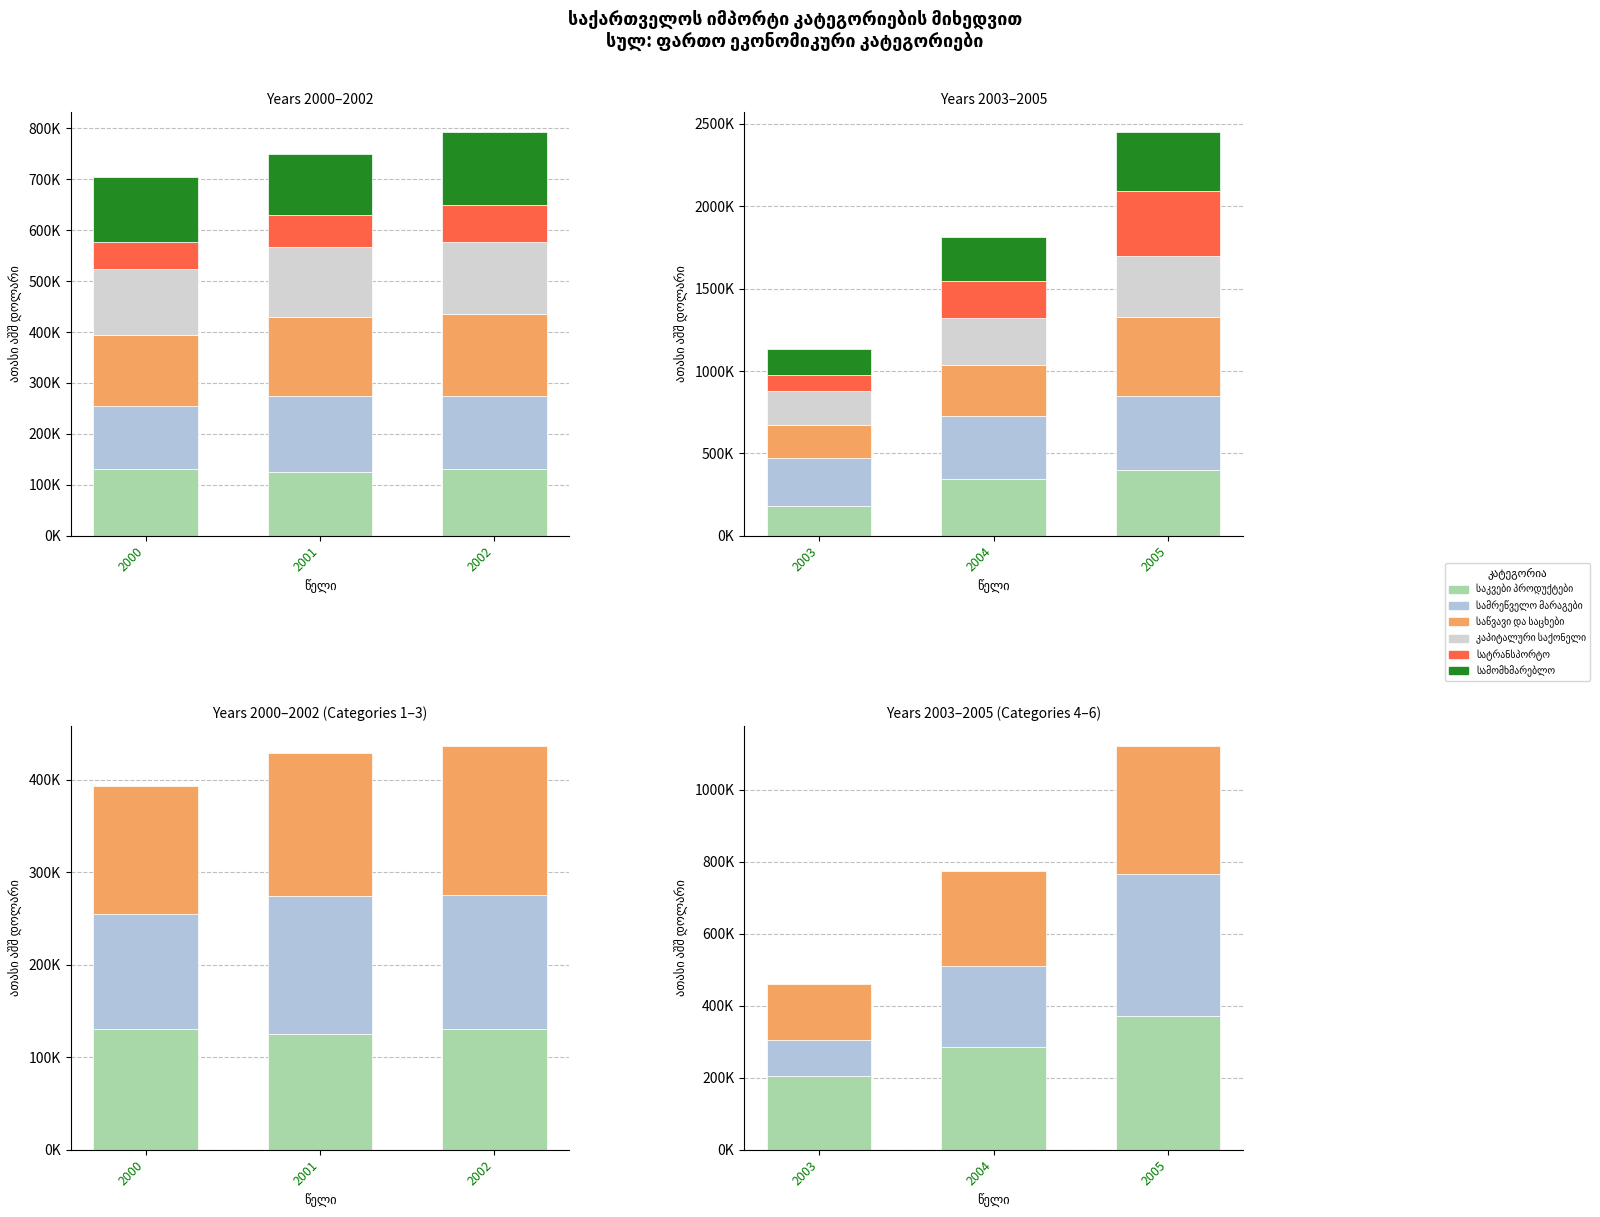

At how many categories does at least one series exceed 129819?

3